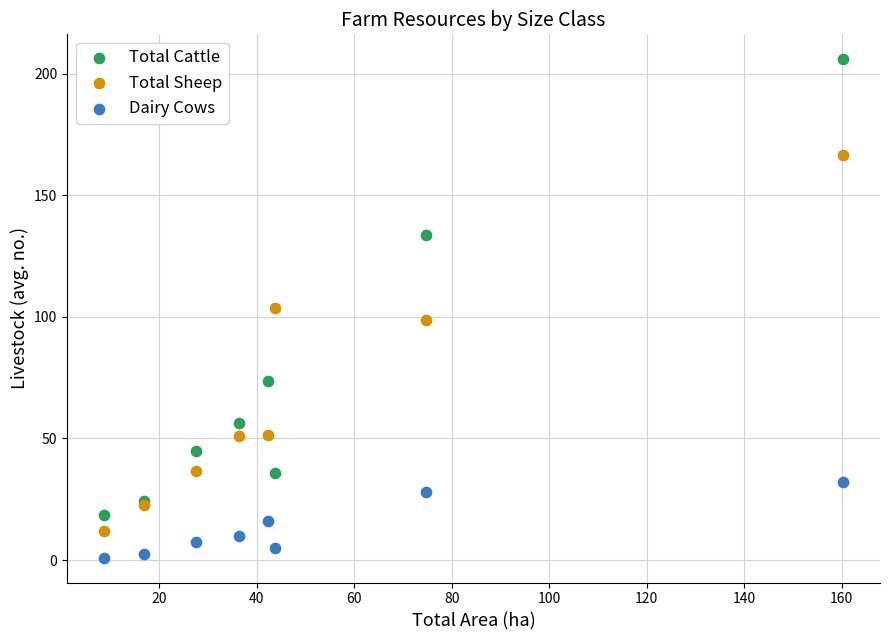

In the Total Sheep series, what Y value is closest to 89?

98.6